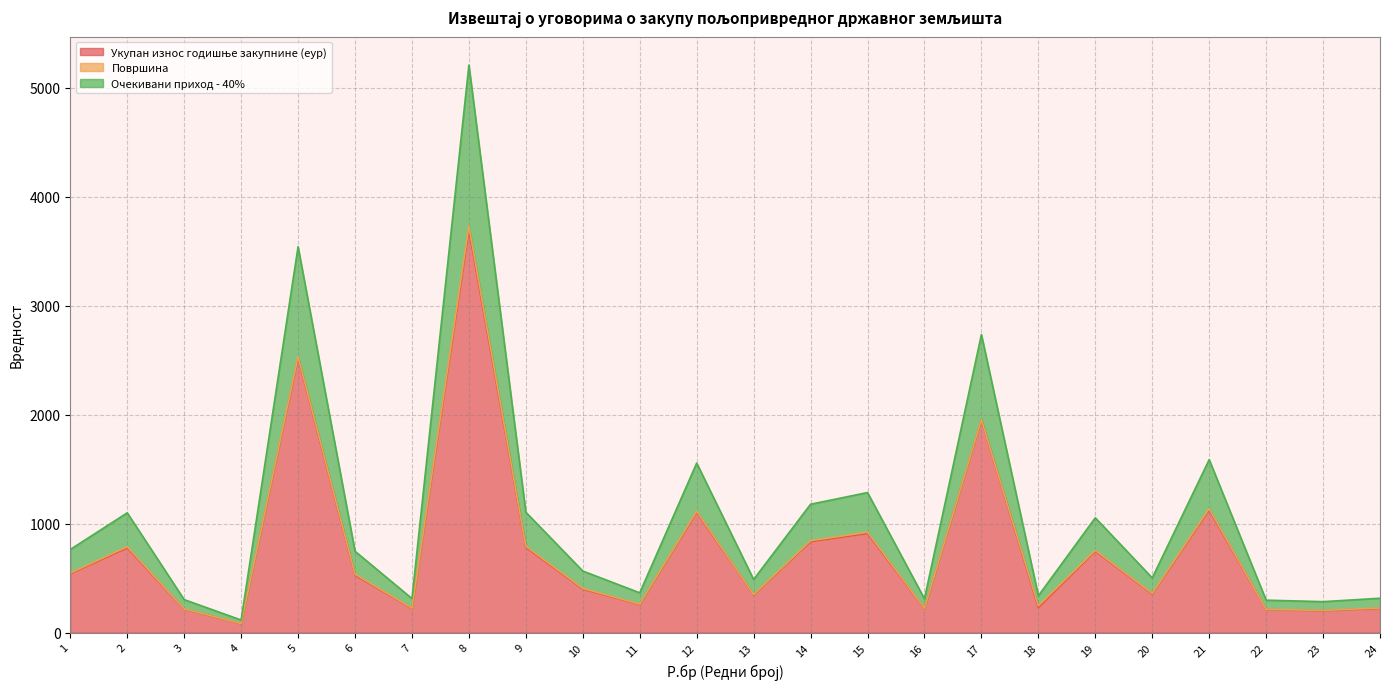

Does the chart display data point markers on the line(s)?

No